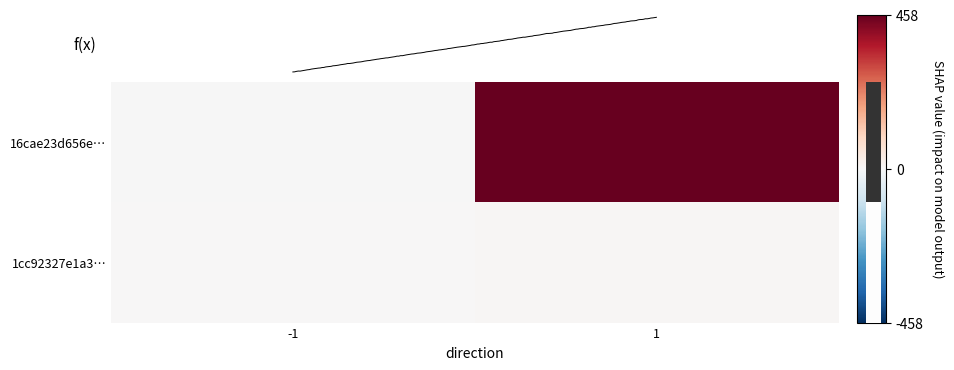

Count the number of data series in this chart.

2